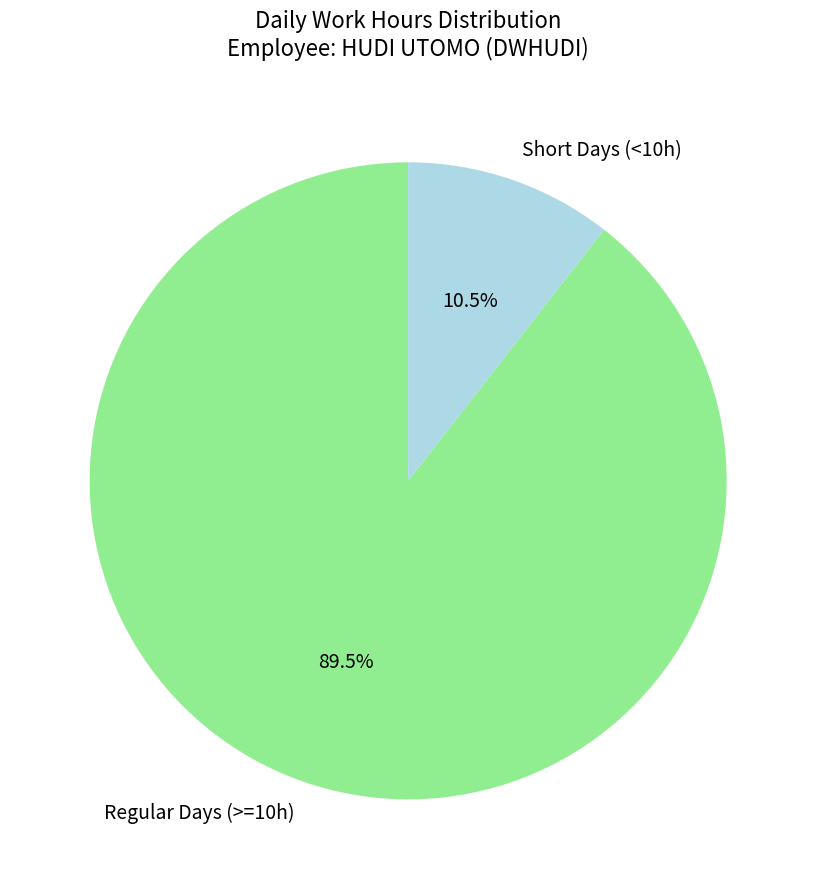

To the nearest percent, what is the average slice percentage?

50%